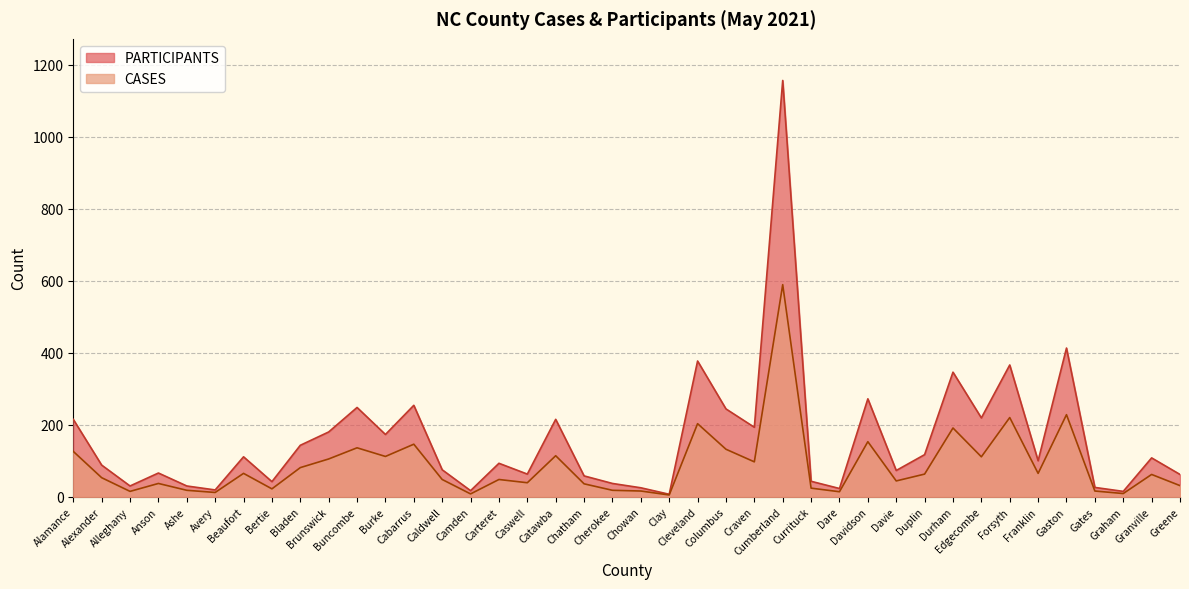

What position from the left is Avery?

6